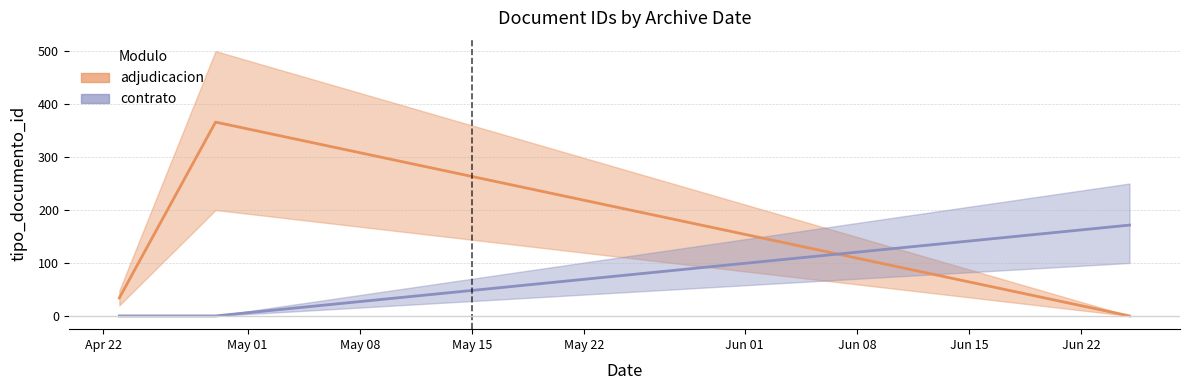

The value of contrato at May 01 is 0.0. True or false?

True